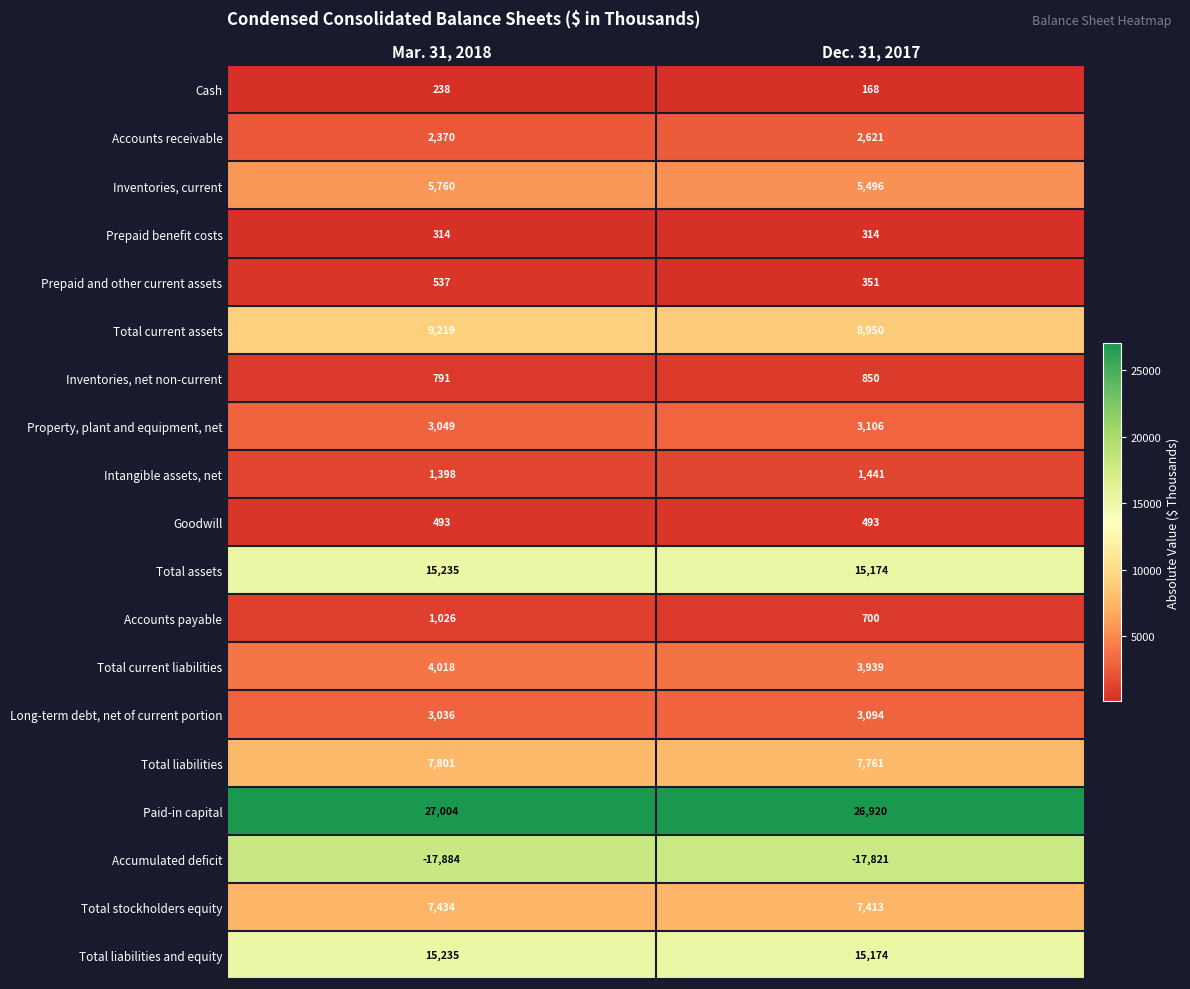

Where is Property, plant and equipment, net nearest to the value 3077?

Mar. 31, 2018